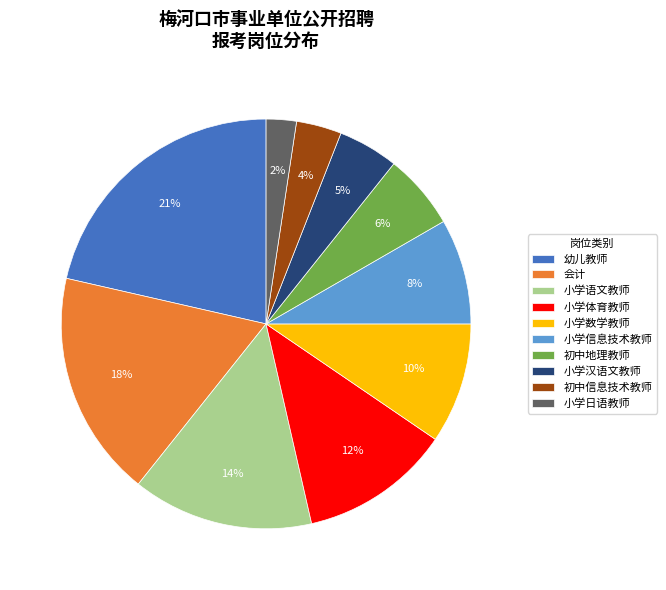

How many slices are in this pie chart?

10